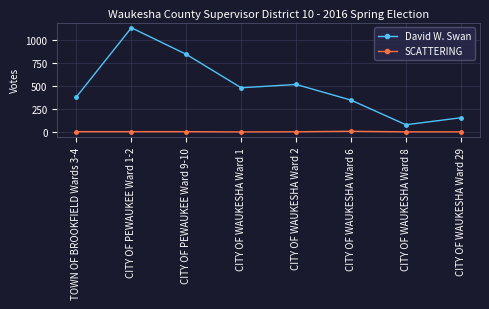

Which label corresponds to the largest value in the chart?

CITY OF PEWAUKEE Ward 1-2